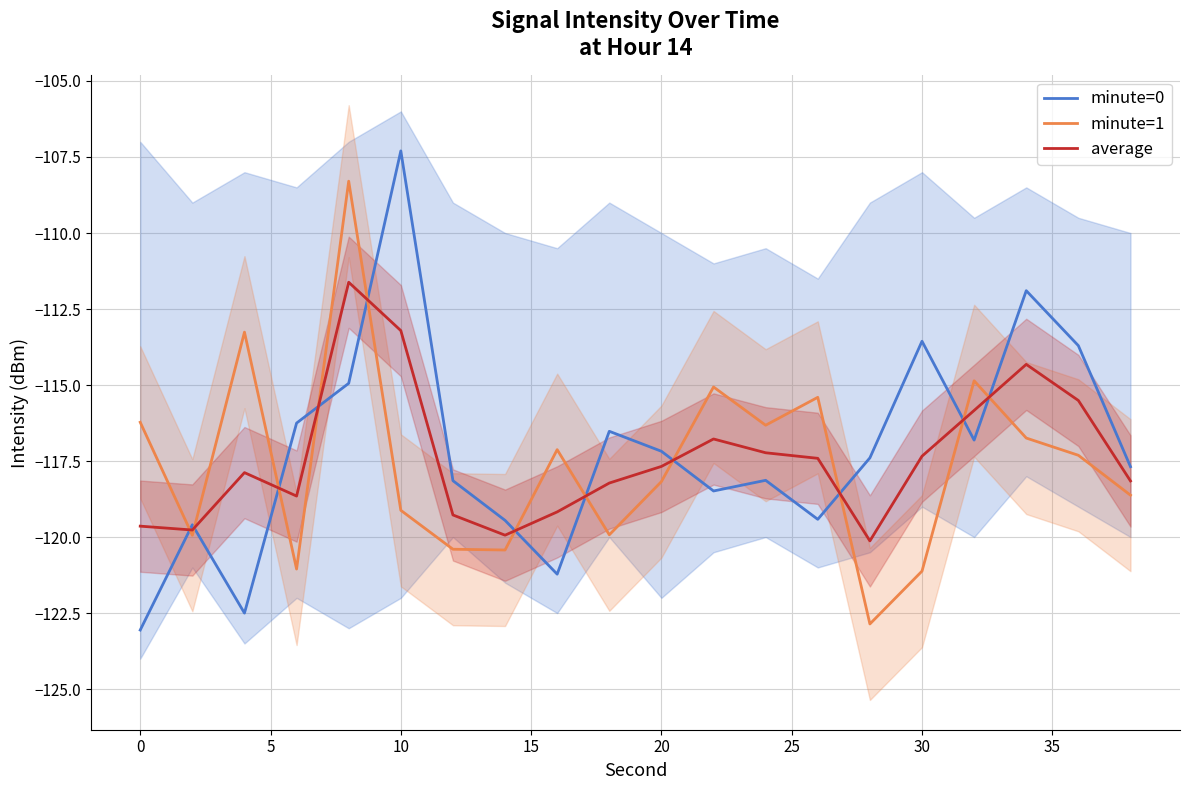

What is the minimum value for average?

-120.1